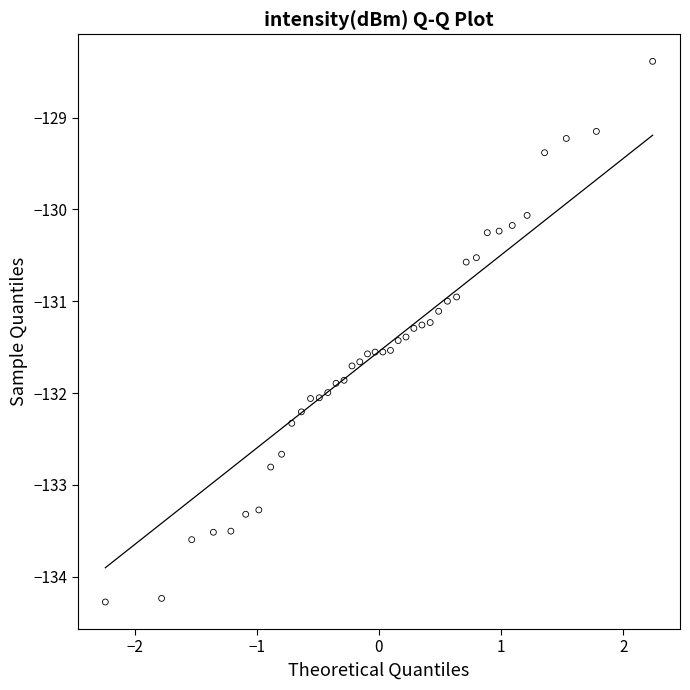

What is the range of X values (max minus min)?

4.5